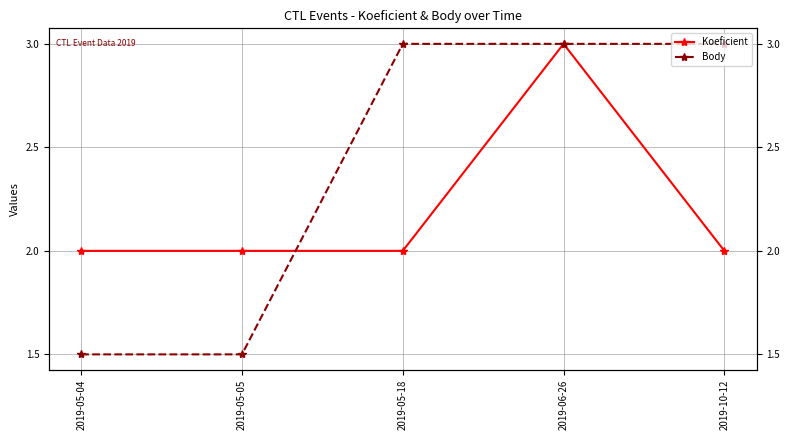

At which category does the chart reach its peak across all series?

2019-06-26